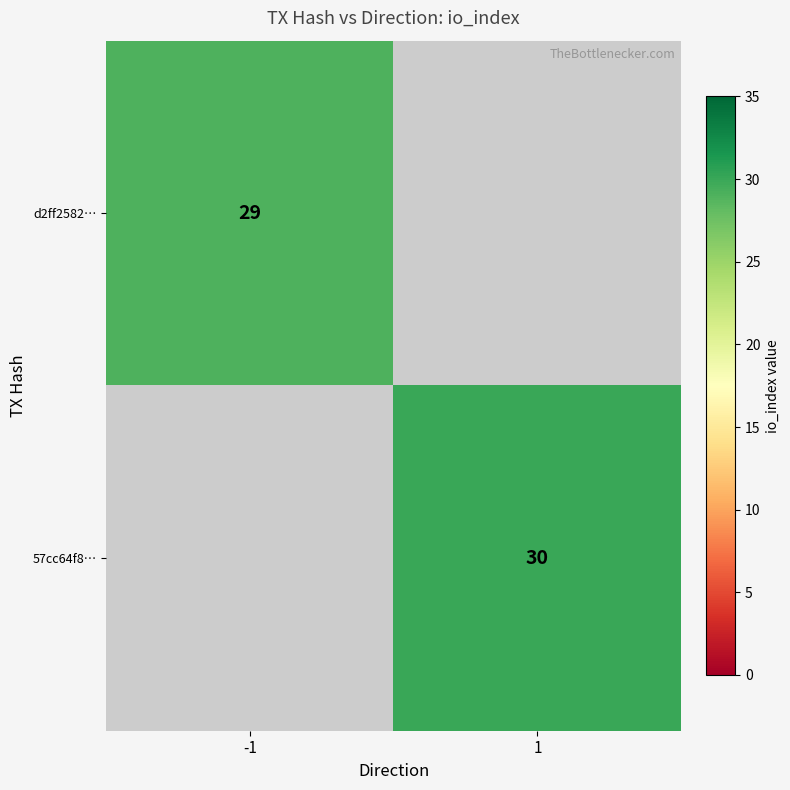

True or false: d2ff2582… has a value of 29 at -1.

True